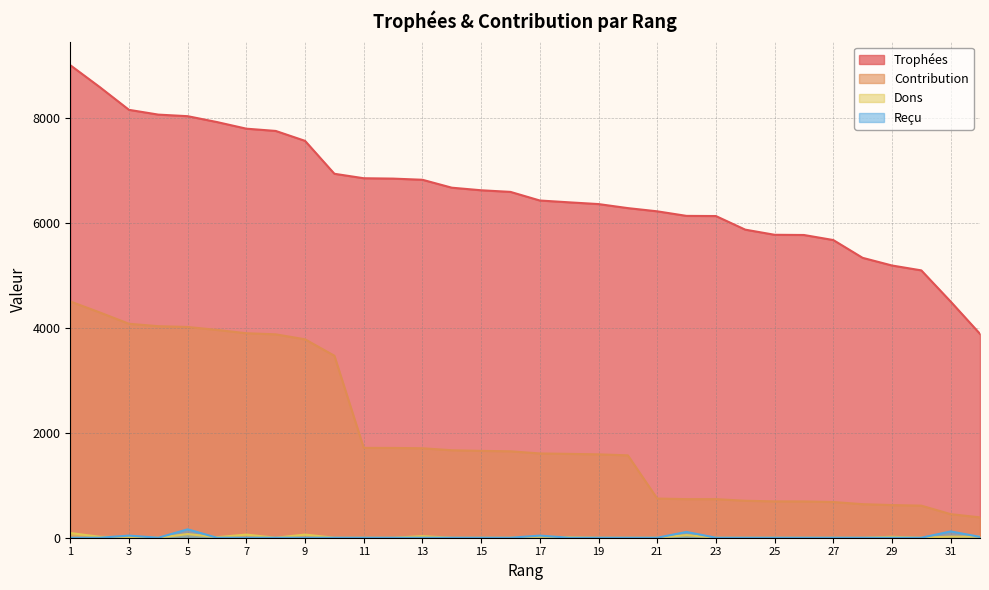

In Reçu, how many points are higher than both neighbors (excluding endpoints)?

5